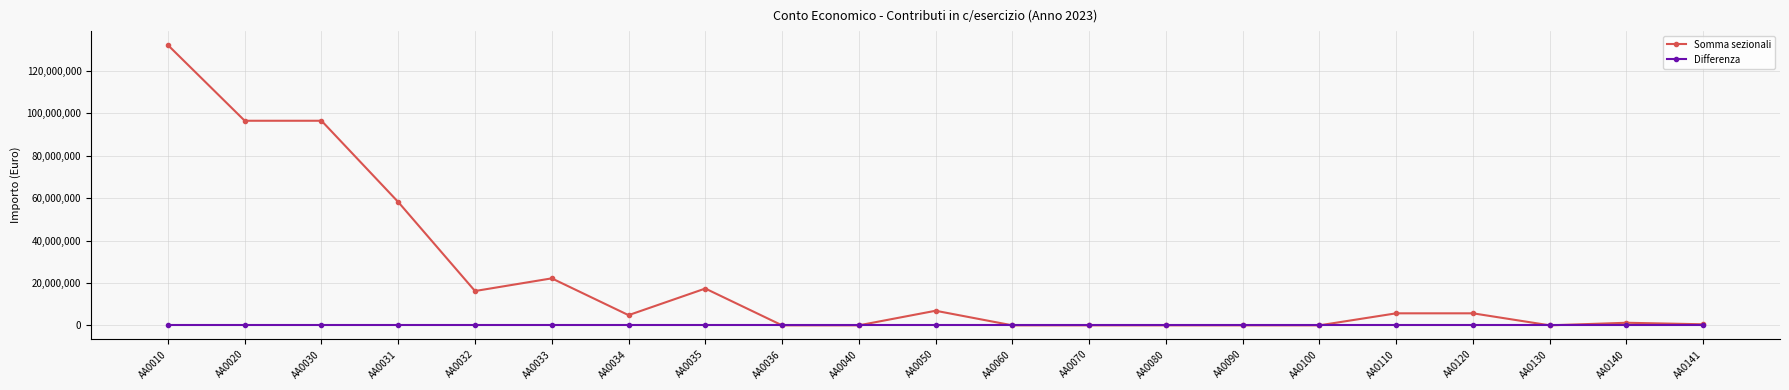

What is the highest value of the Somma sezionali series?

132196996